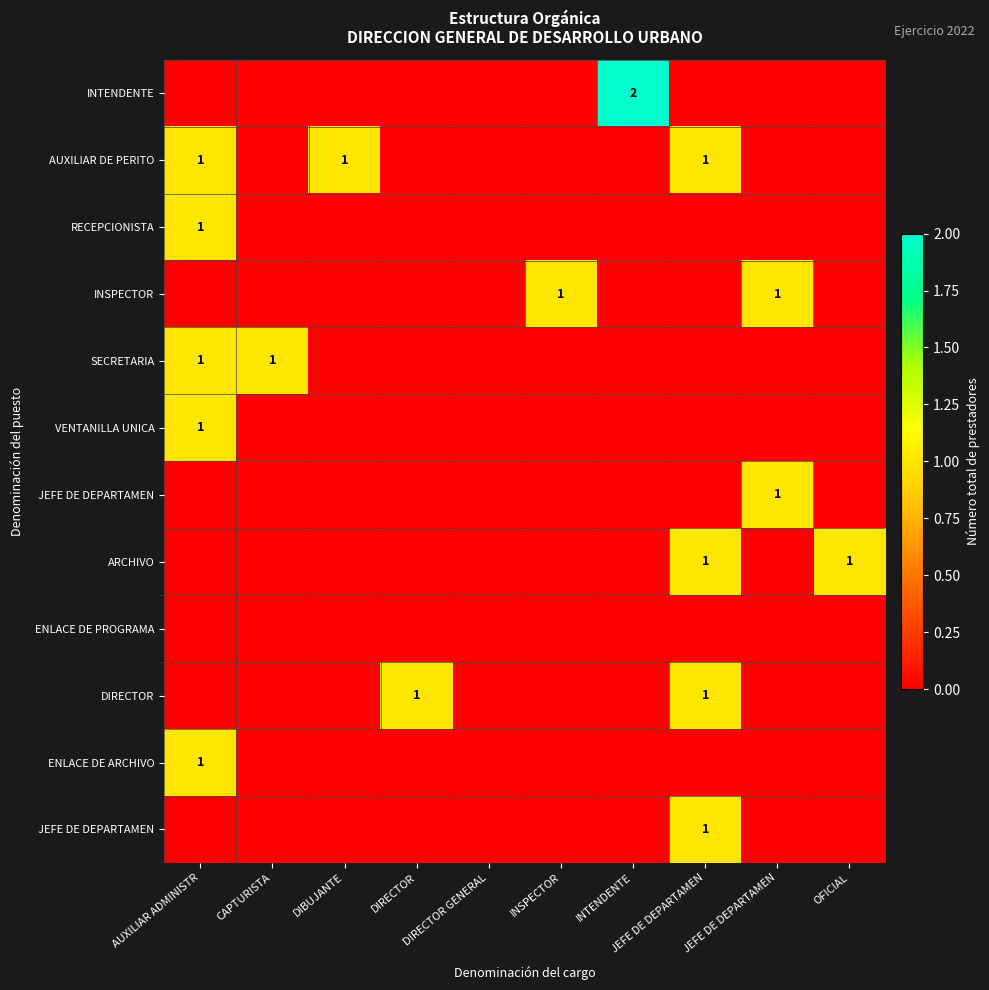

At how many categories does at least one series exceed 1?

1